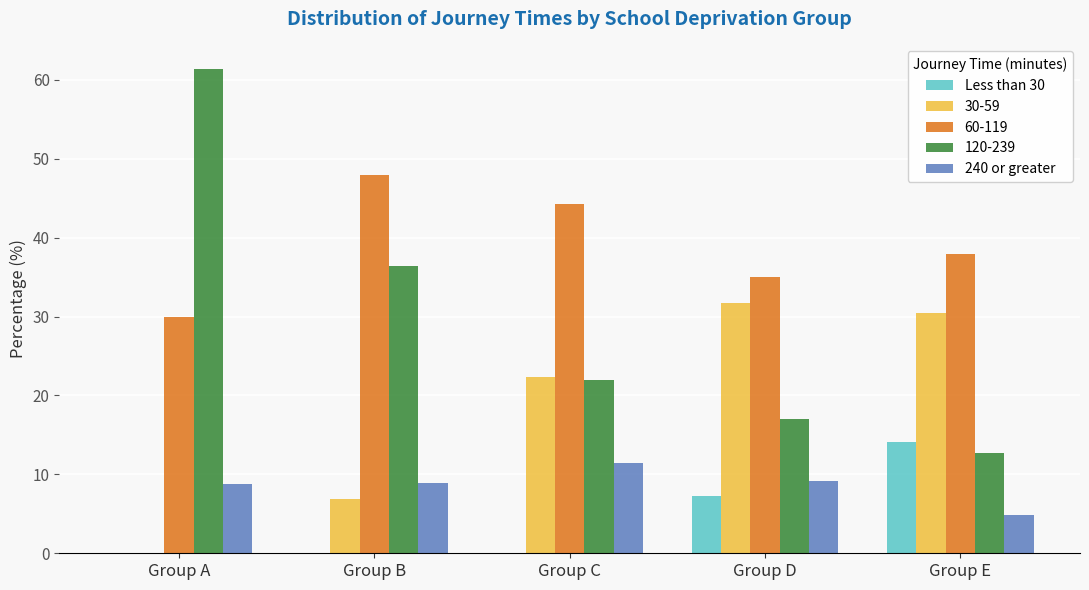

Is the value of 30-59 at Group C greater than the value of 240 or greater at Group A?

Yes